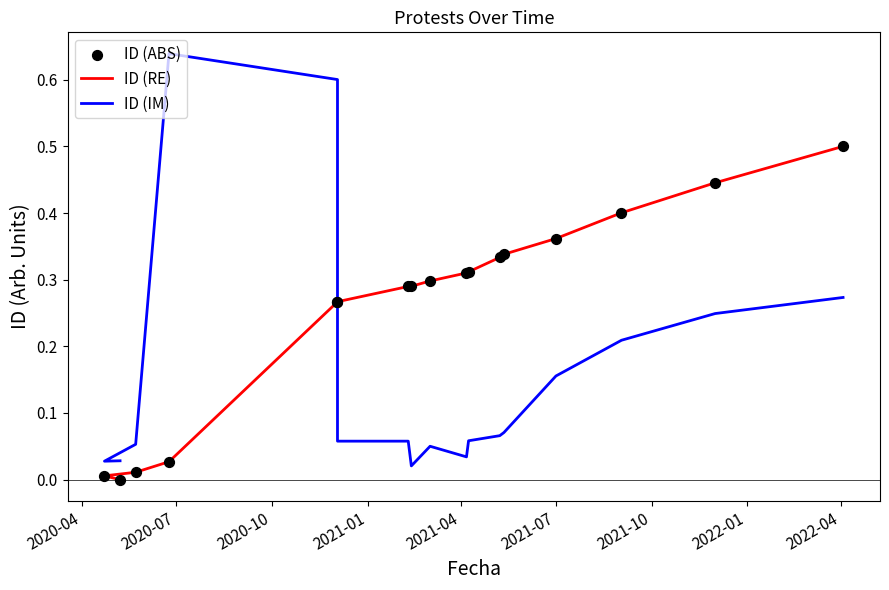

Which series reaches the minimum Y coordinate?

ID (RE)